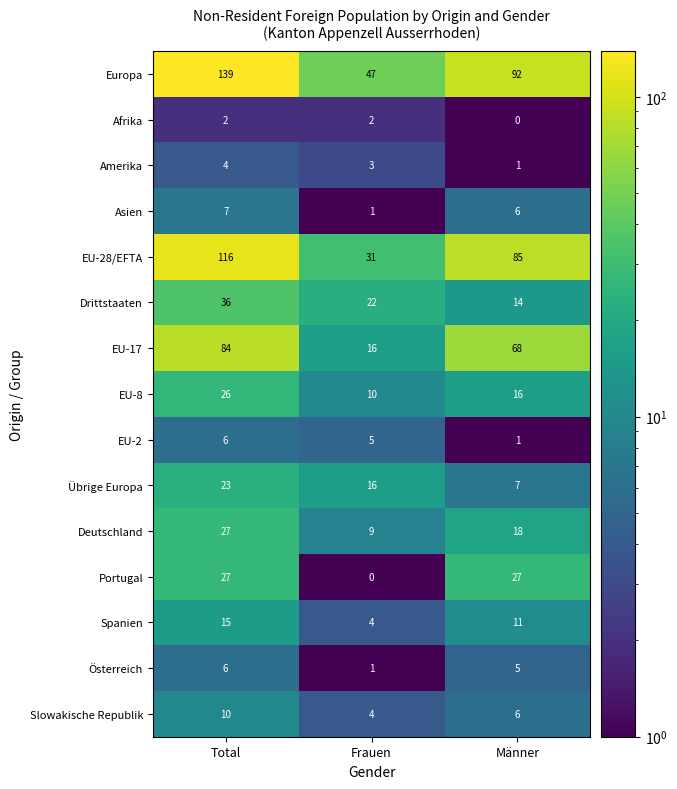

What is the sum of all Portugal values?

54